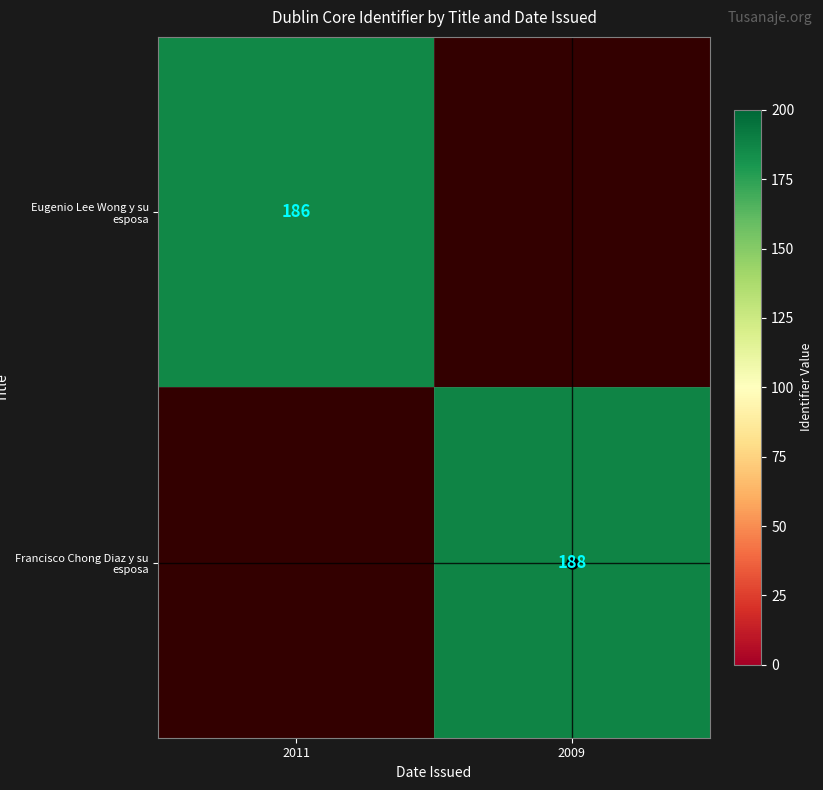

True or false: Francisco Chong Diaz y su esposa has a value of 75 at 2009.

False